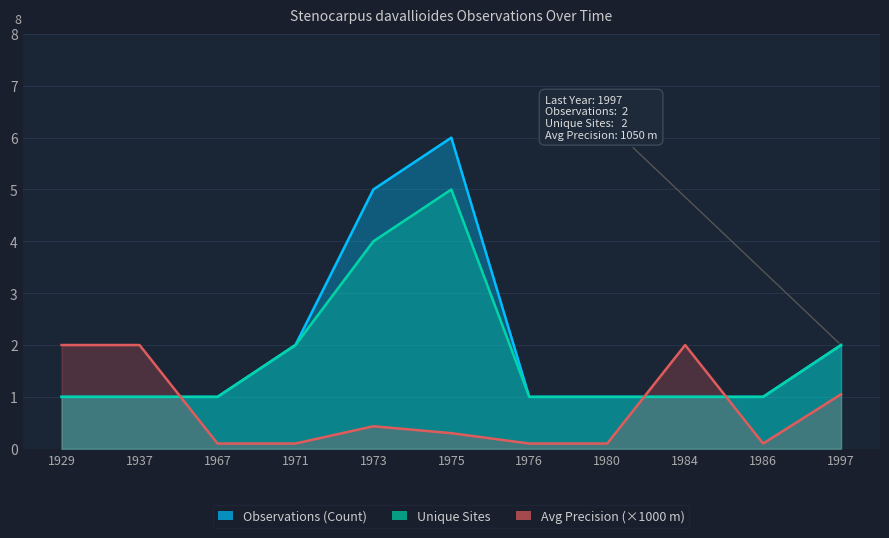

List the series in order of their peak value, highest first.

Observations (Count), Unique Sites, Avg LocationPrecision